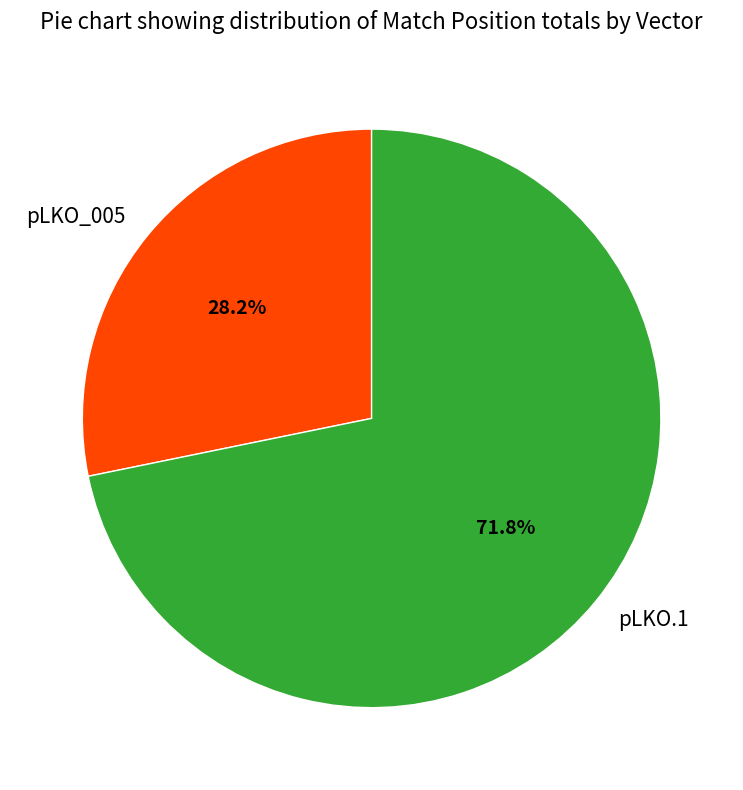

Rank the categories by value from lowest to highest.

pLKO_005, pLKO.1